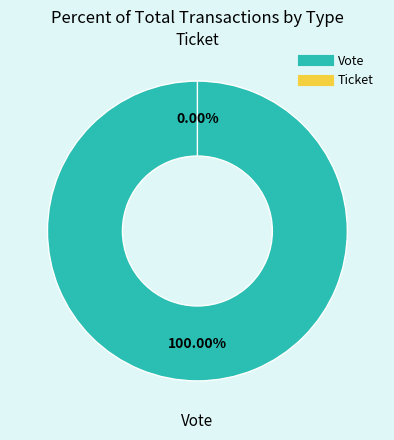

The Vote slice represents 92% of the pie. True or false?

False